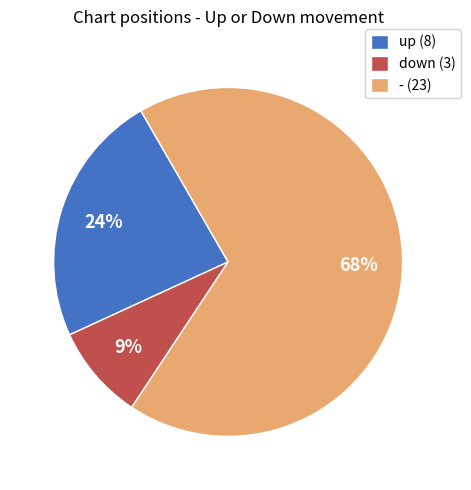

Is the sum of down (3) and up (8) greater than half?

No